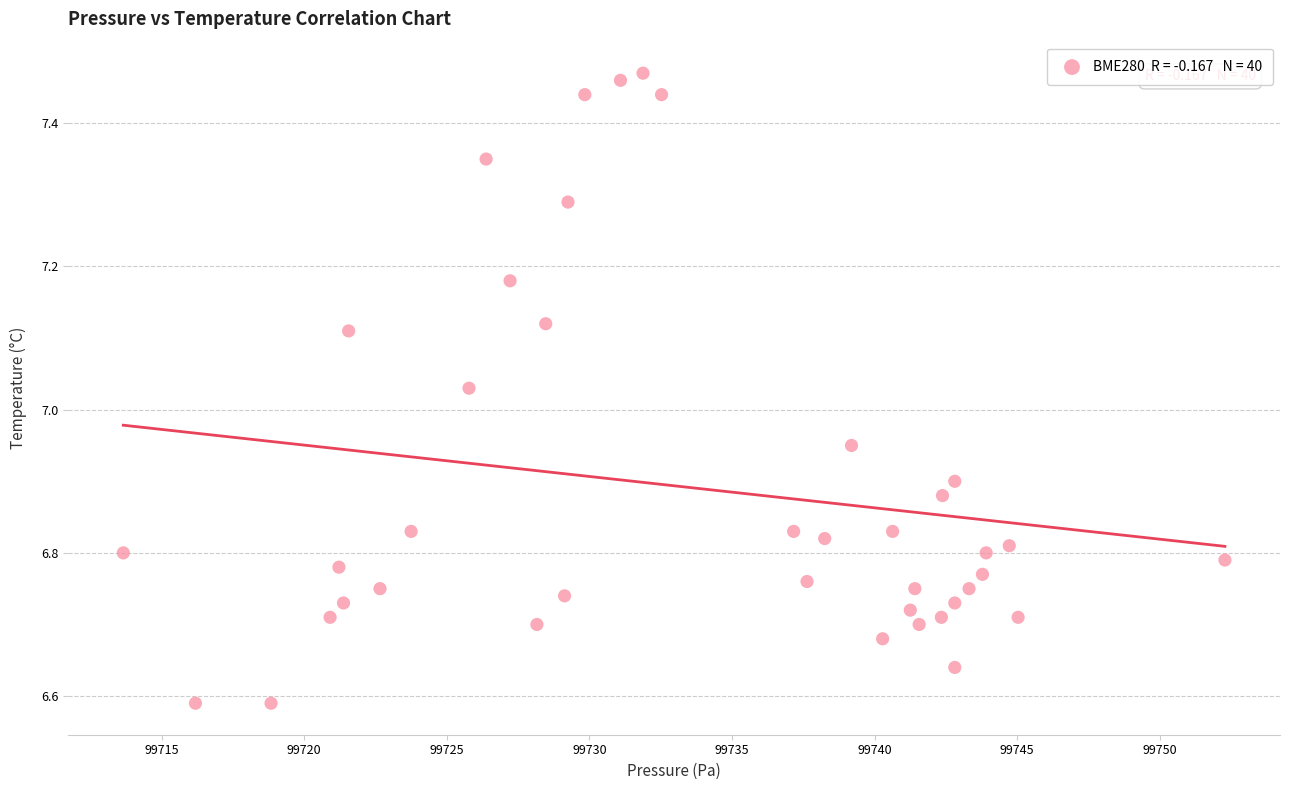

What is the range of Y values (max minus min)?

0.9